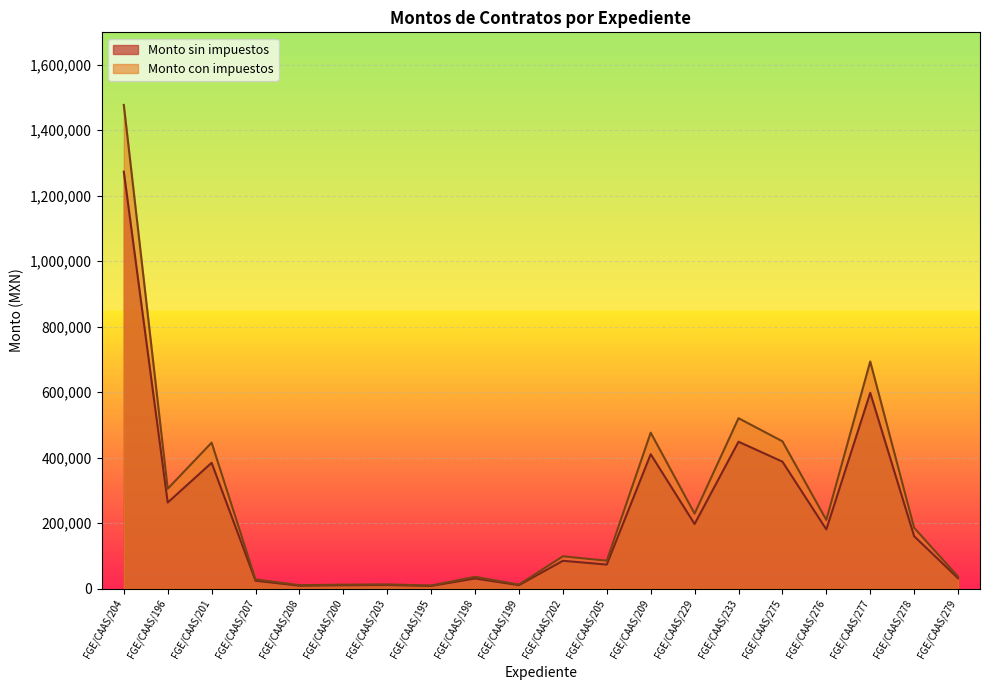

Is the value of Monto sin impuestos at FGE/CAAS/200 greater than the value of Monto con impuestos at FGE/CAAS/200?

No